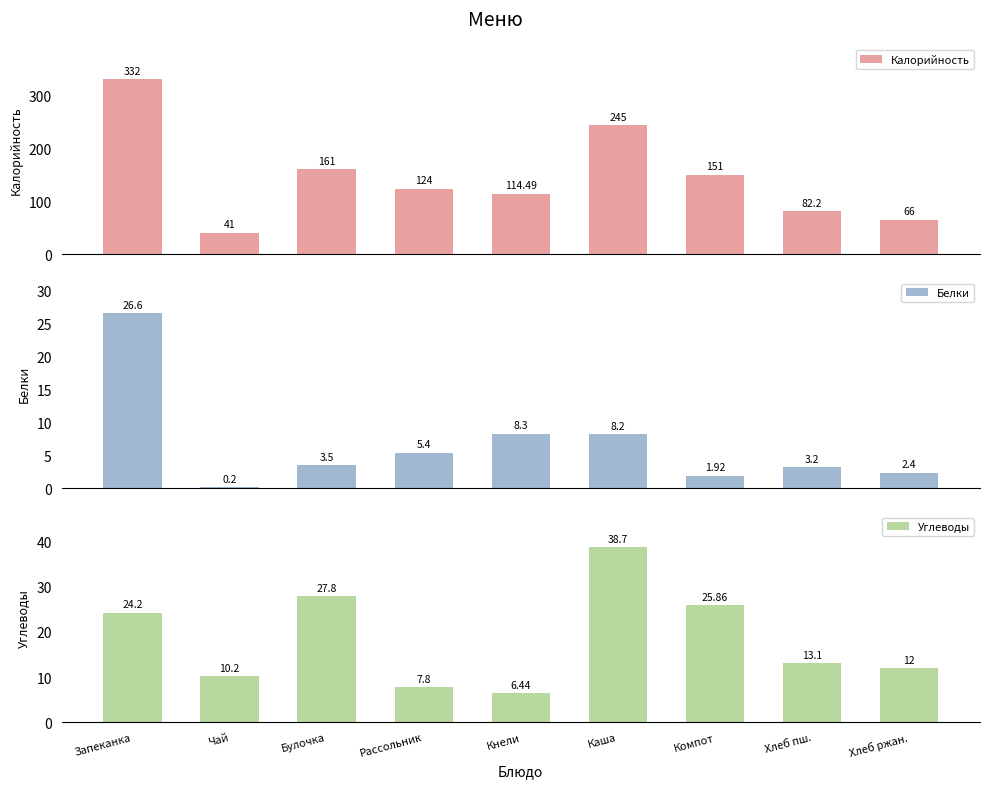

How many series are shown in this chart?

3